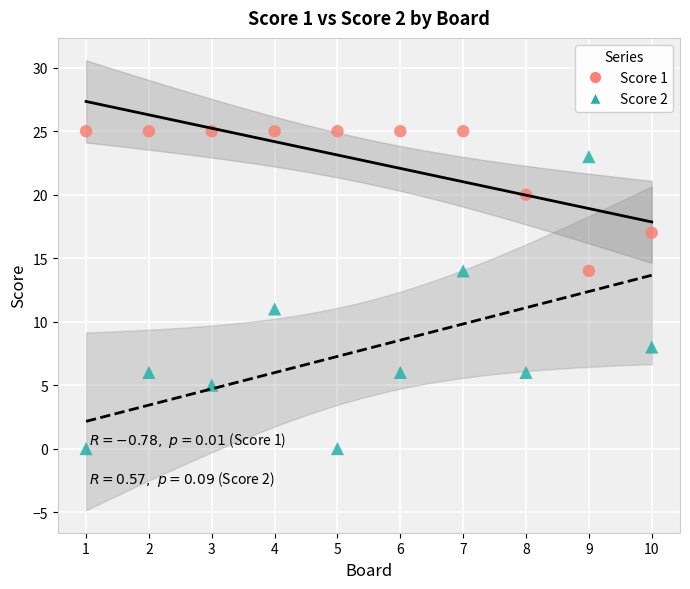

What are all the series names shown in the legend?

Score 1, Score 2